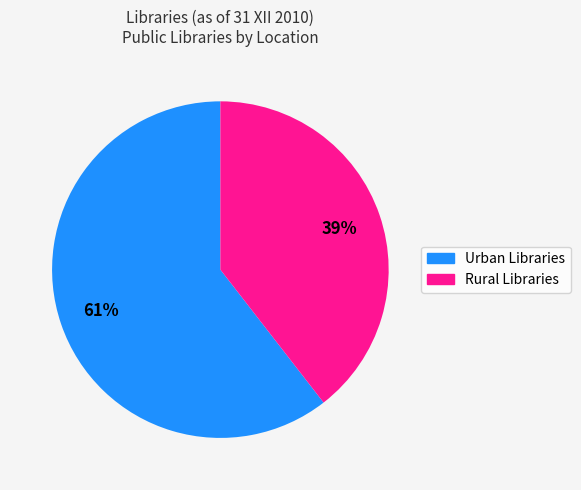

Which category accounts for the majority?

Urban Libraries